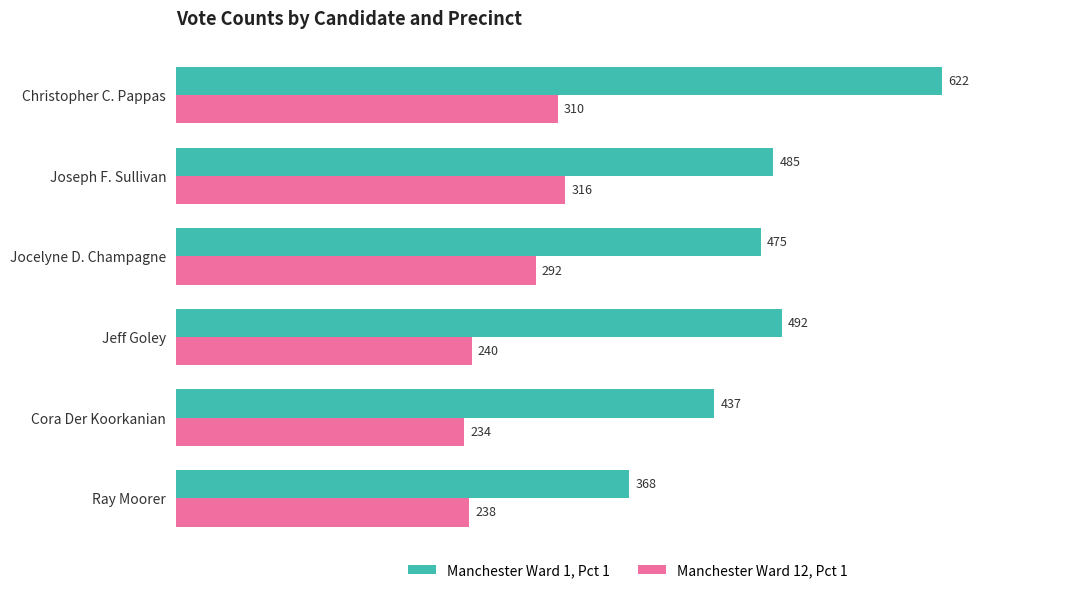

Which series has the widest spread of values?

Manchester Ward 1, Pct 1